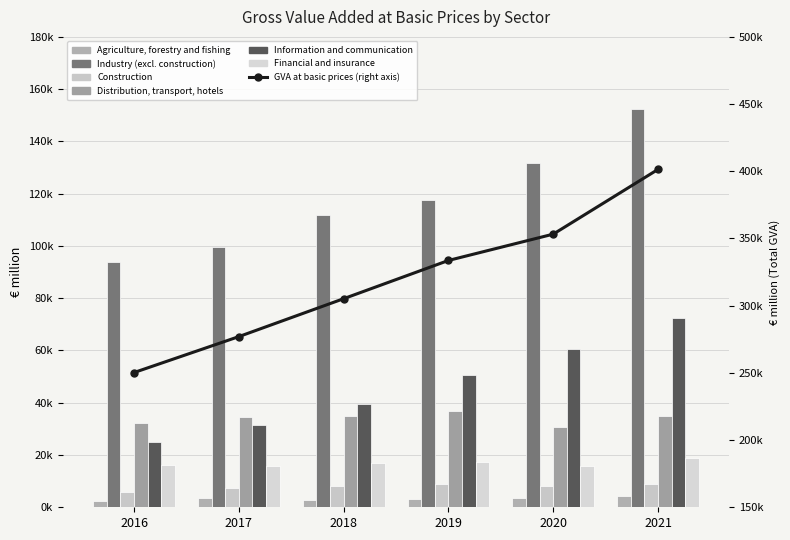

At 2020, list the series in order from smallest to largest.

Agriculture, forestry and fishing, Construction, Financial and insurance, Distribution, transport, hotels, Information and communication, Industry (excl. construction)